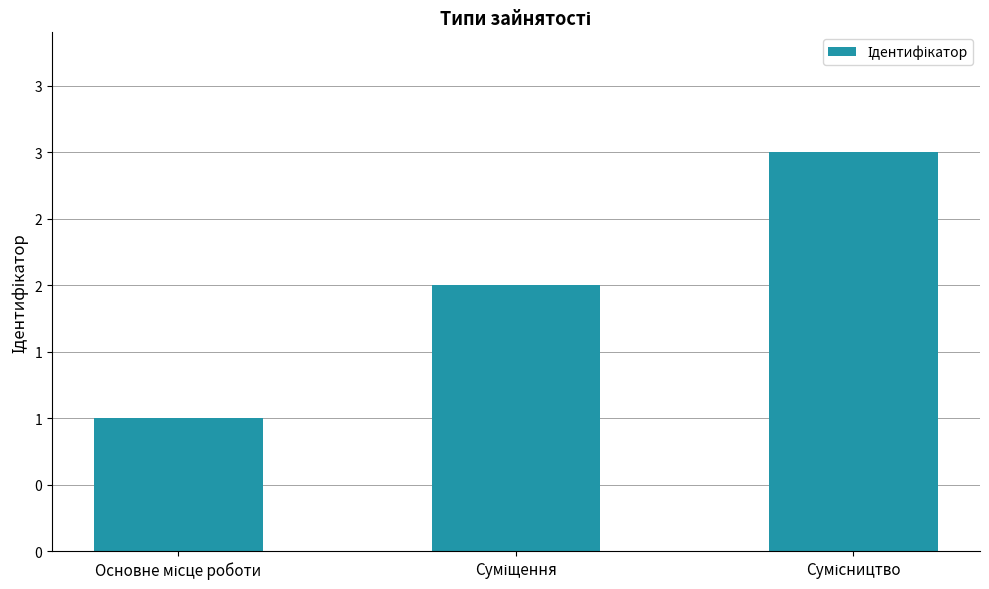

What is the smallest value displayed?

1